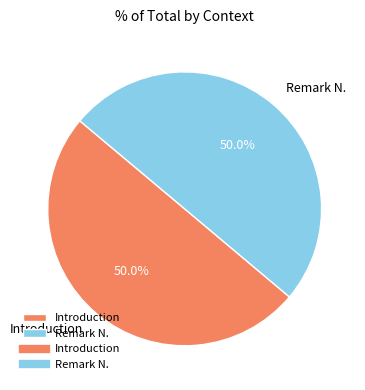

Approximately how many times larger is the value at Introduction compared to Remark N.?

1.0